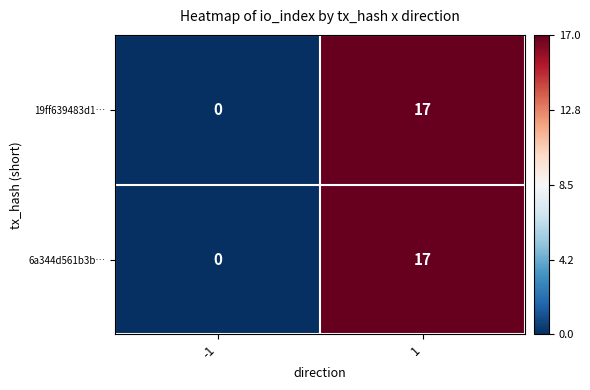

What is the greatest value displayed?

17